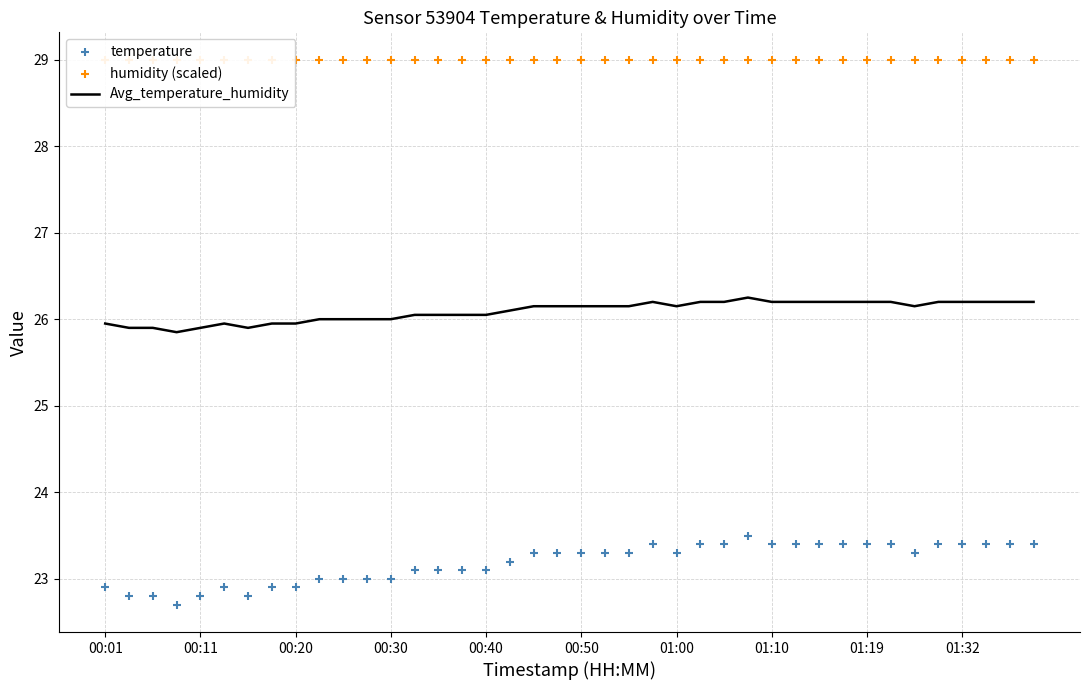

What is the lowest value of the Avg_temperature_humidity series?

25.9